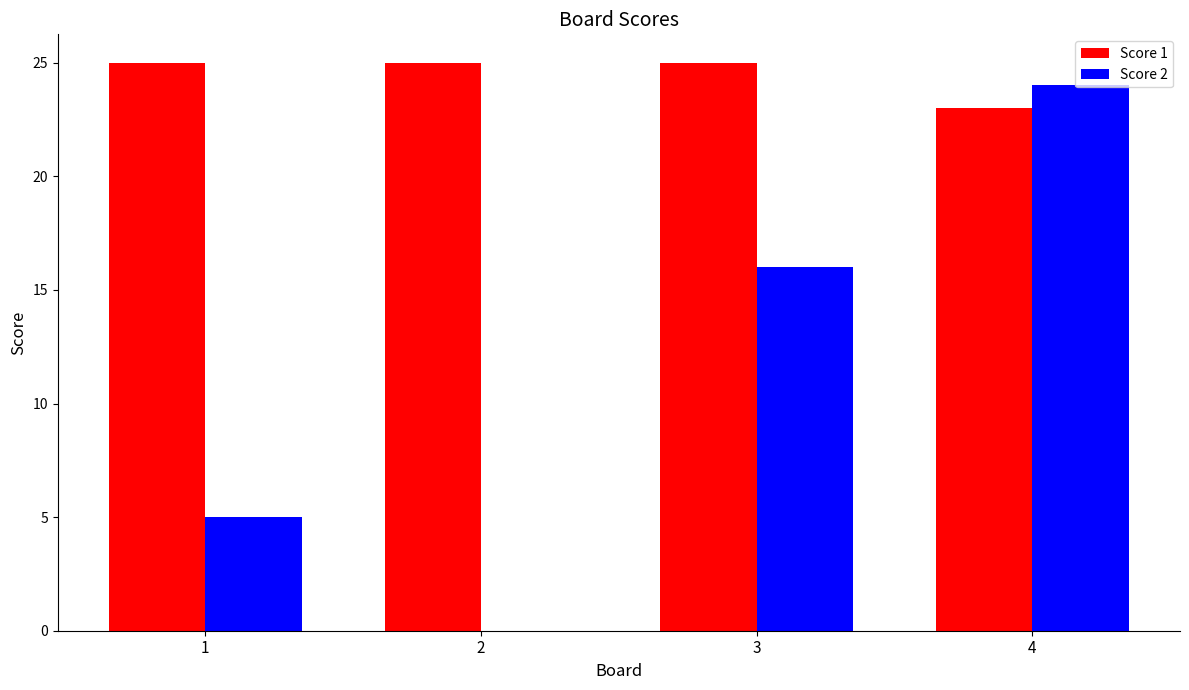

True or false: Score 2 has a value of 24 at 4.

True